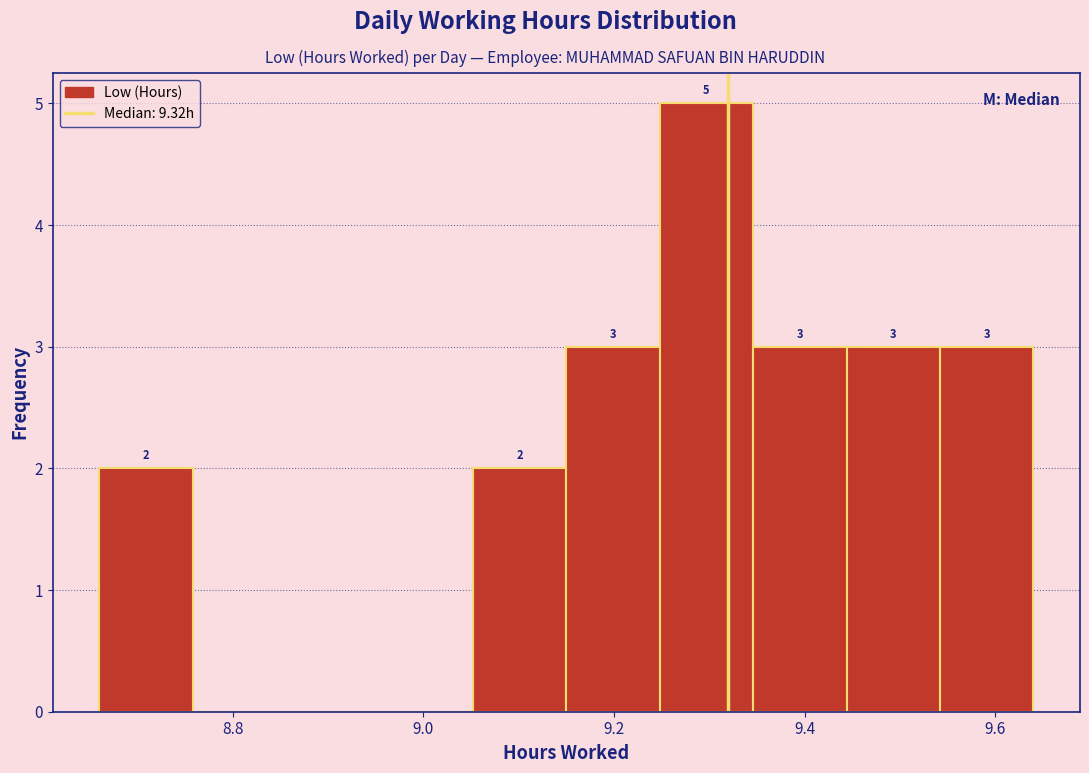

Which range on the x-axis has the tallest bar?

9.248 to 9.346